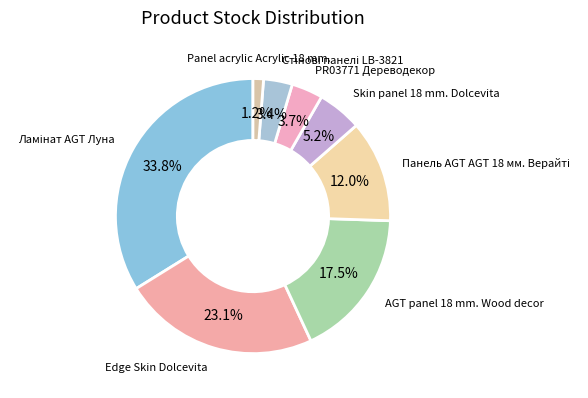

What is the smallest slice in the pie chart?

Panel acrylic Acrylic 18 mm.